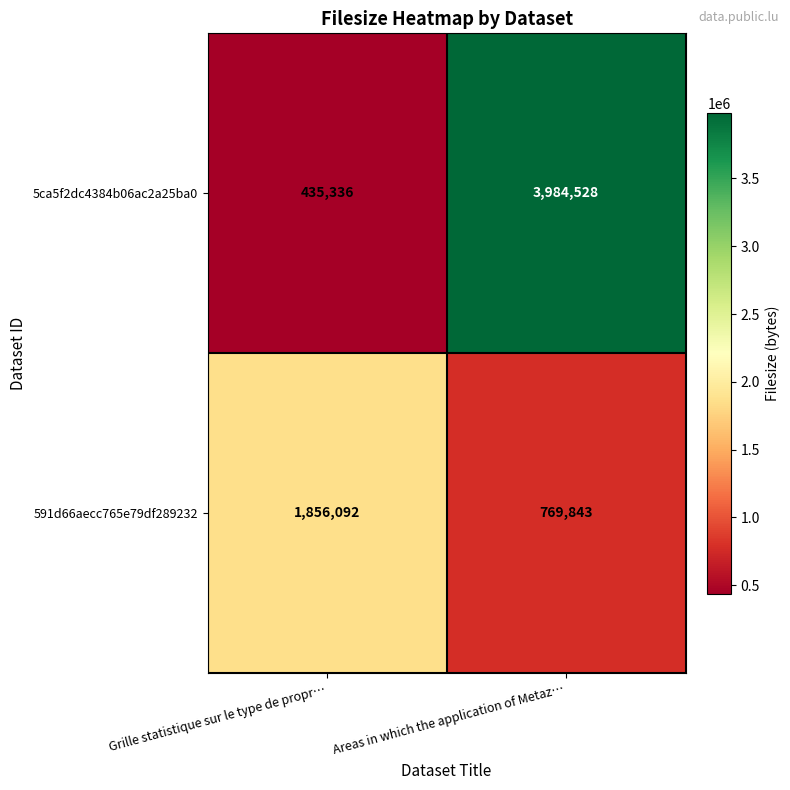

What is the lowest value of the 591d66aecc765e79df289232 series?

769843